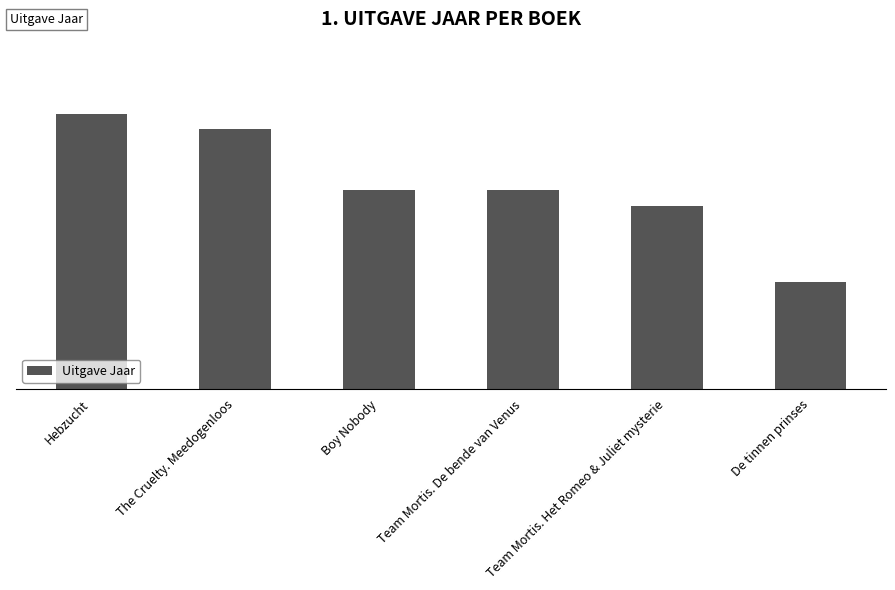

What is the approximate value at Team Mortis. Het Romeo & Juliet mysterie?

2012